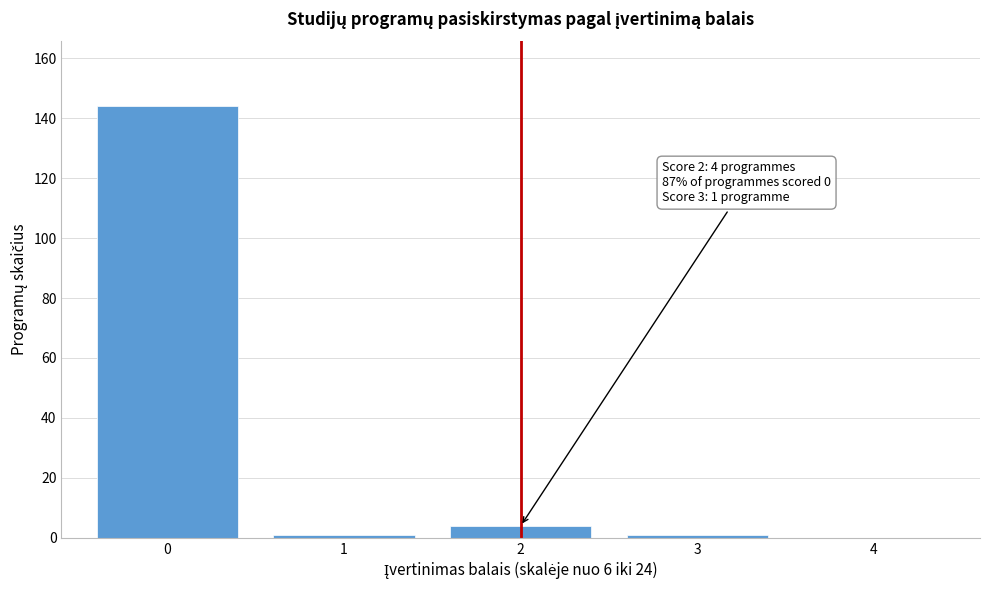

Reading right to left, transcribe all the data shown in this chart.

4=0	3=1	2=4	1=1	0=144